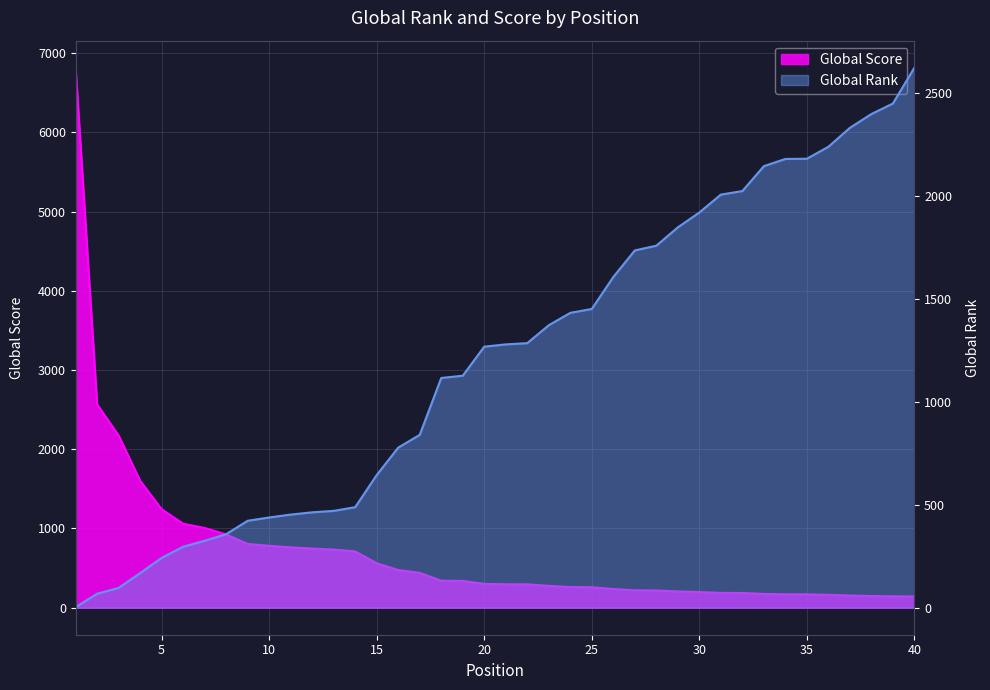

What is the average value of the Global Rank series?

1207